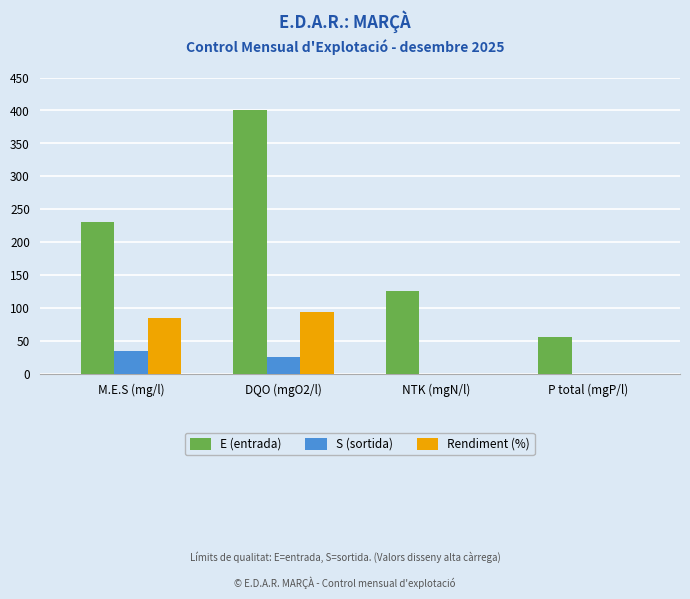

What is the sum of all S (sortida) values?

60.0